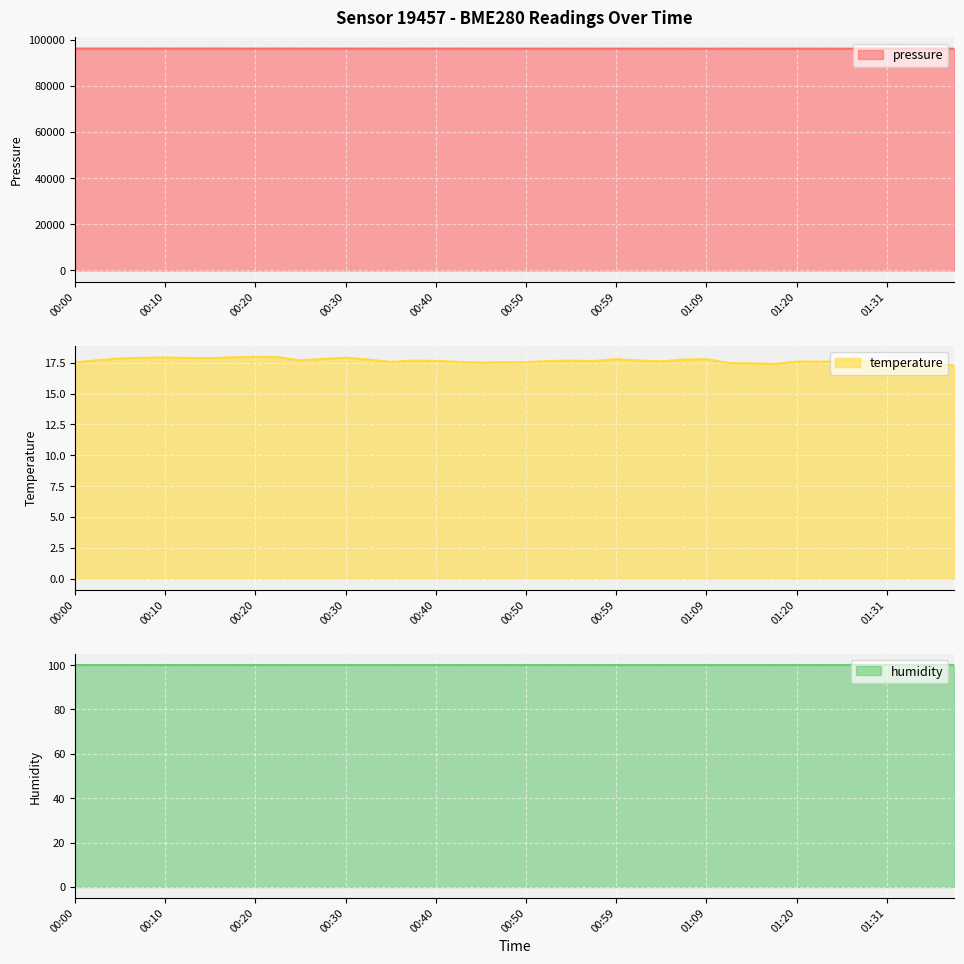

What is the highest value of the pressure series?

96118.4